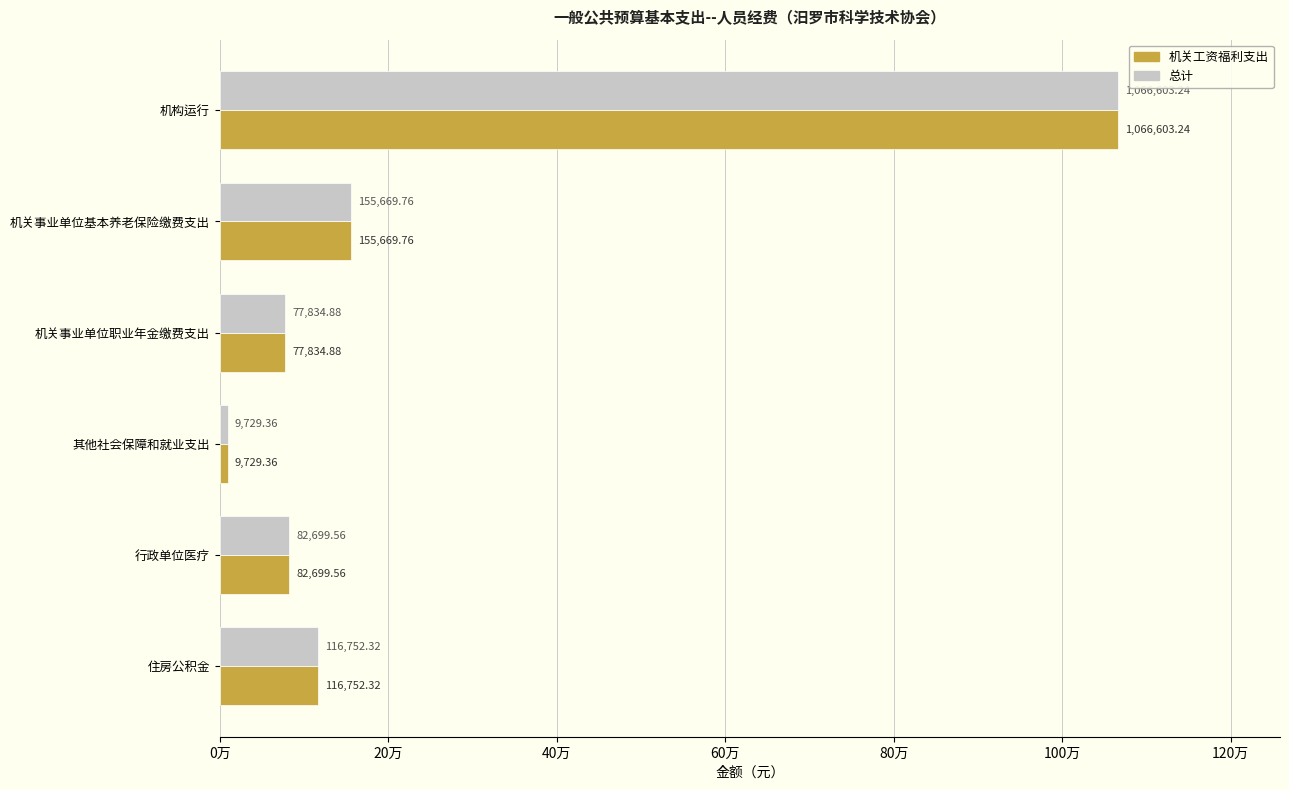

What are all the series names shown in the legend?

机关工资福利支出, 总计